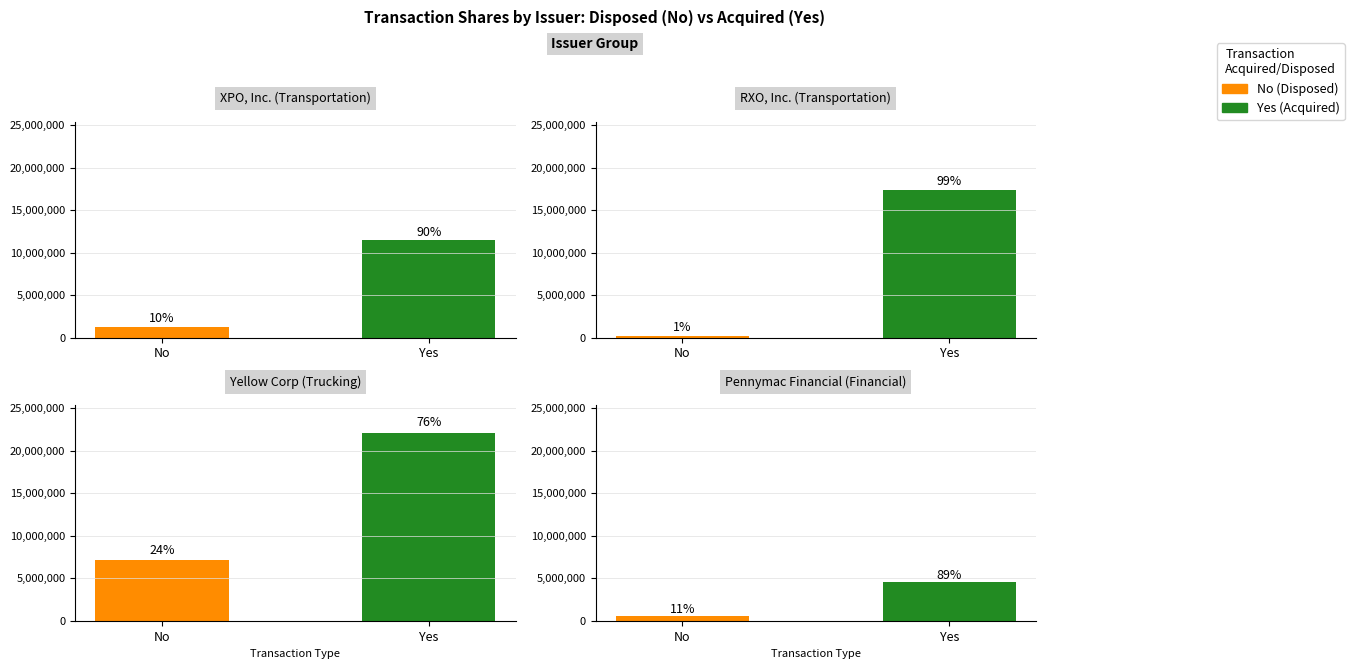

The No series shows 1250000 at 0. True or false?

True